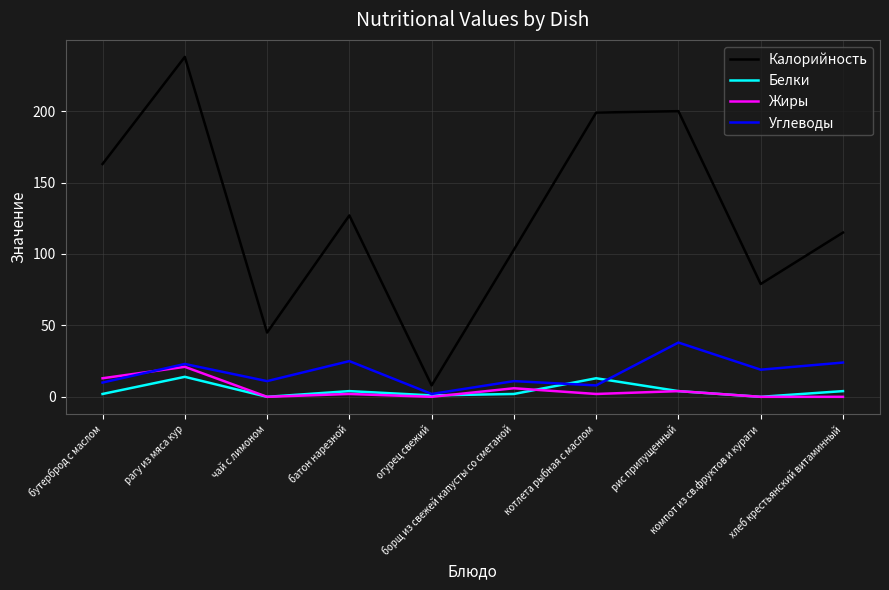

True or false: Углеводы has more than 1 interior local peaks.

True